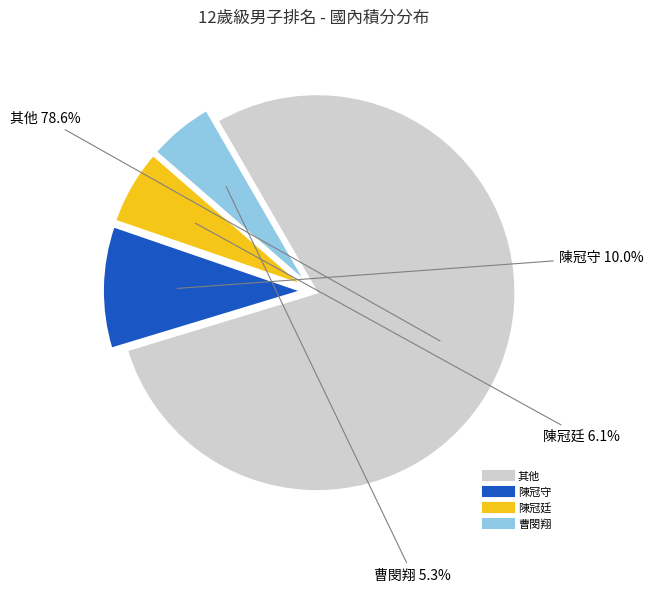

Is there a majority slice in this chart?

Yes